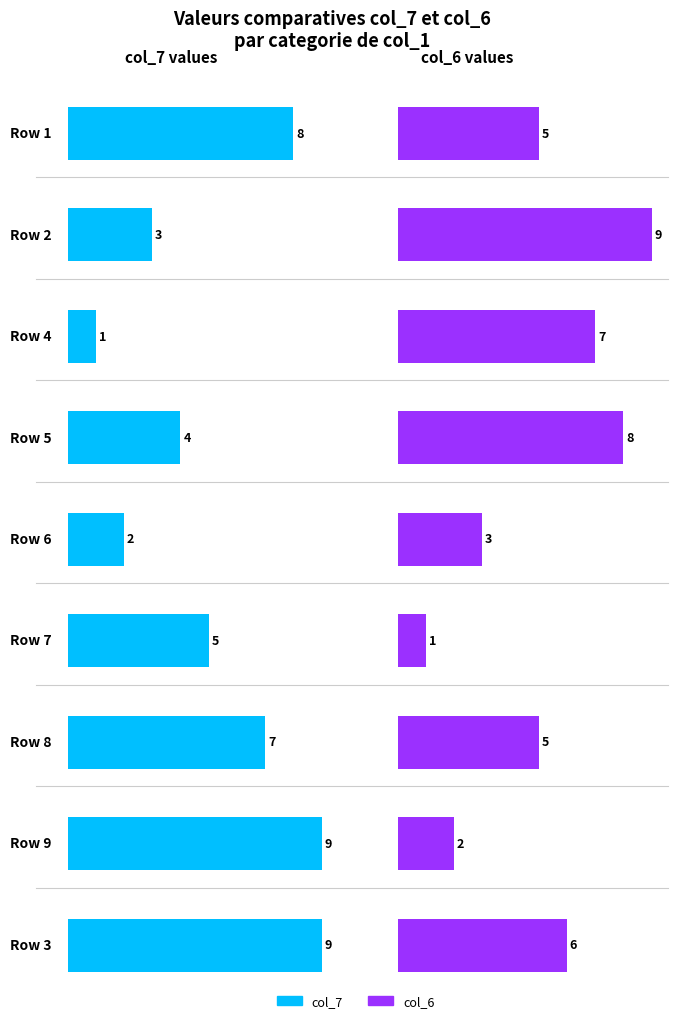

What is the minimum value shown in the chart?

1